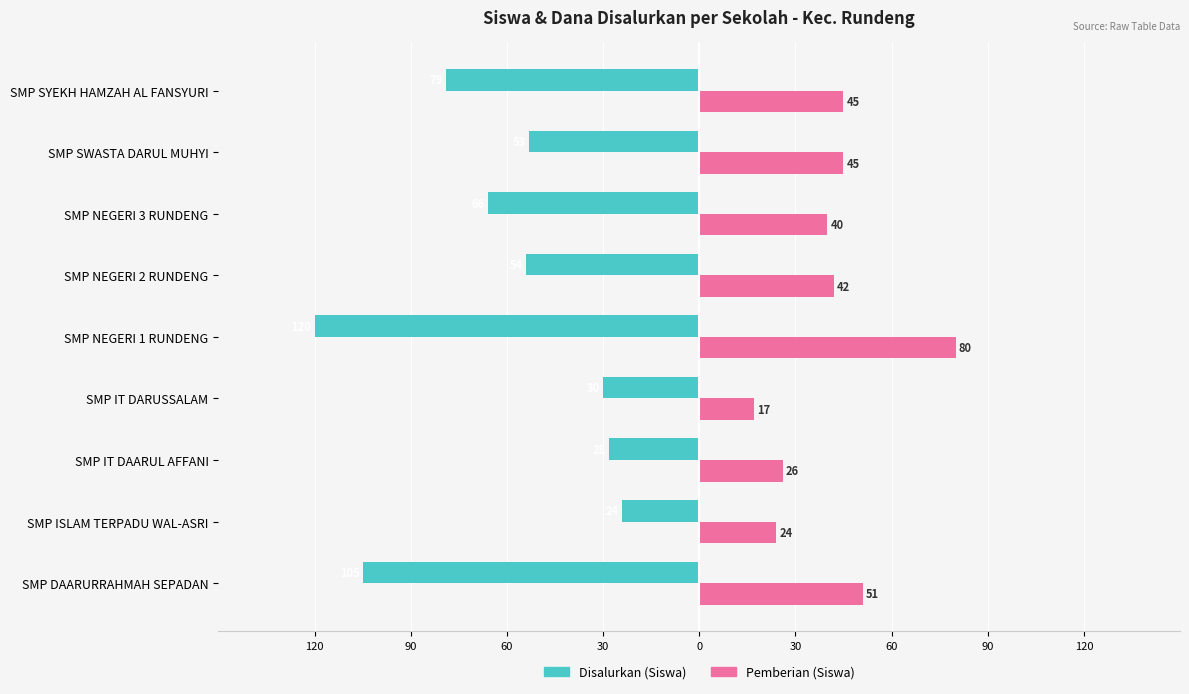

What are all the series names shown in the legend?

Disalurkan (Siswa), Pemberian (Siswa)